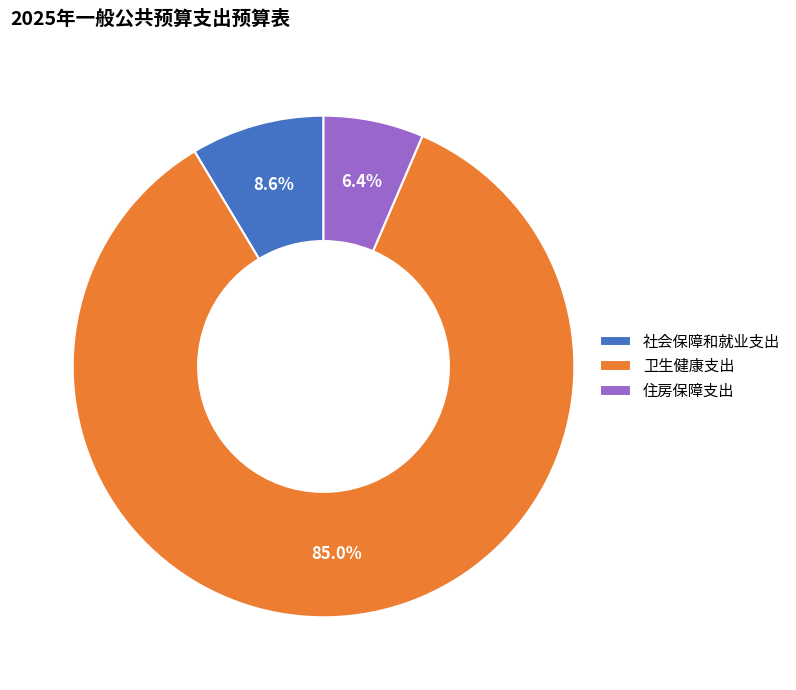

Between 住房保障支出 and 社会保障和就业支出, which is larger?

社会保障和就业支出